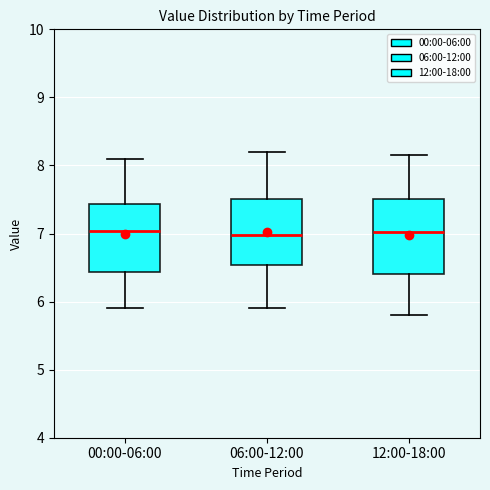

Reading left to right, read every box against the y-axis: the position of its median line, the range the box covers, and the ends of its whiskers. The values are not printed on the chart, so give them approximately, as read against the axis.

00:00-06:00: median 7.0, box 6.4 to 7.4, whiskers 5.9 to 8.1
06:00-12:00: median 7.0, box 6.5 to 7.5, whiskers 5.9 to 8.2
12:00-18:00: median 7.0, box 6.4 to 7.5, whiskers 5.8 to 8.2